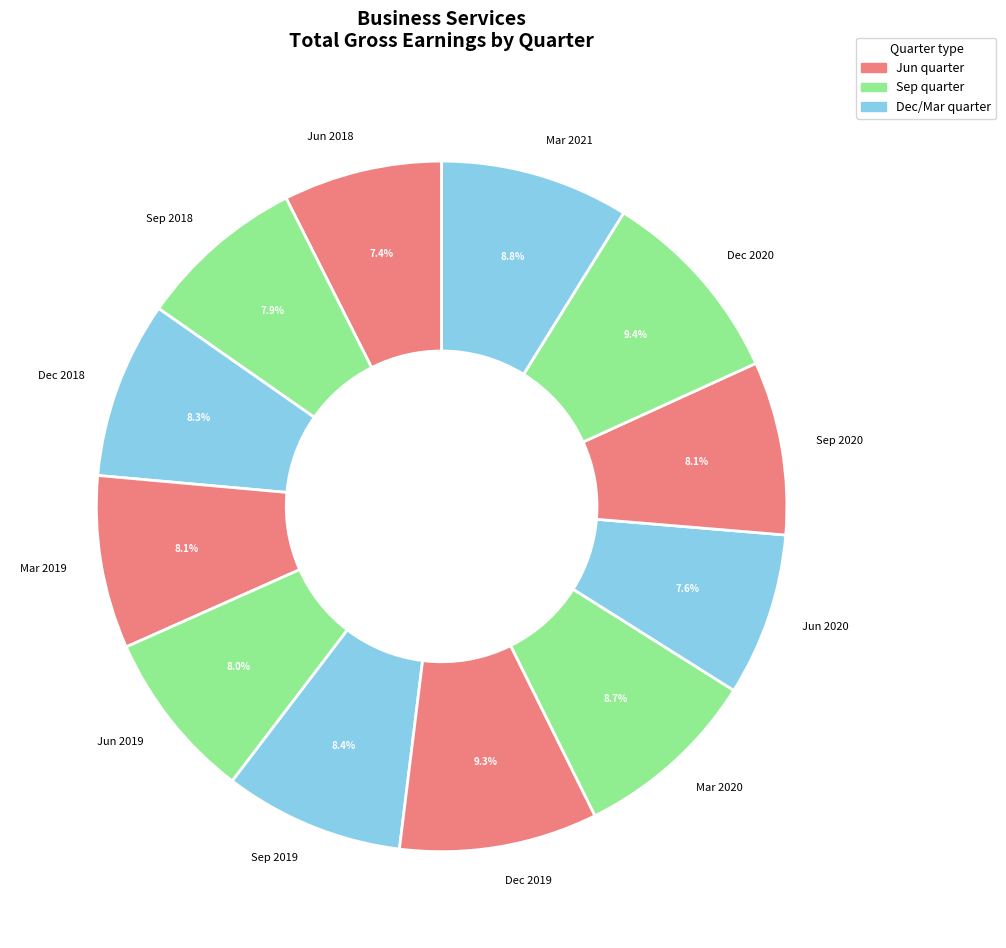

Is there a majority slice in this chart?

No